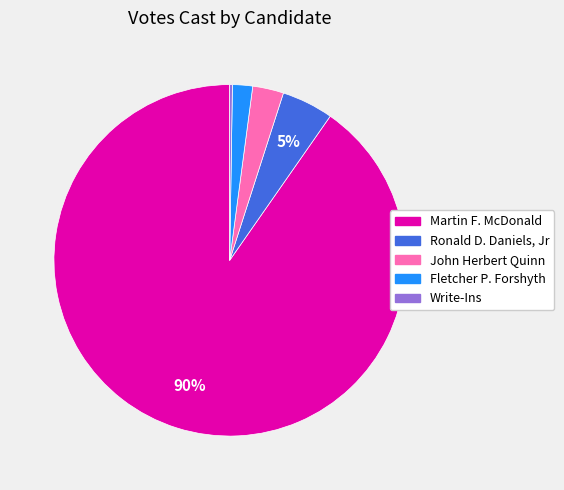

To the nearest percent, what percentage of the pie is Martin F. McDonald?

90%